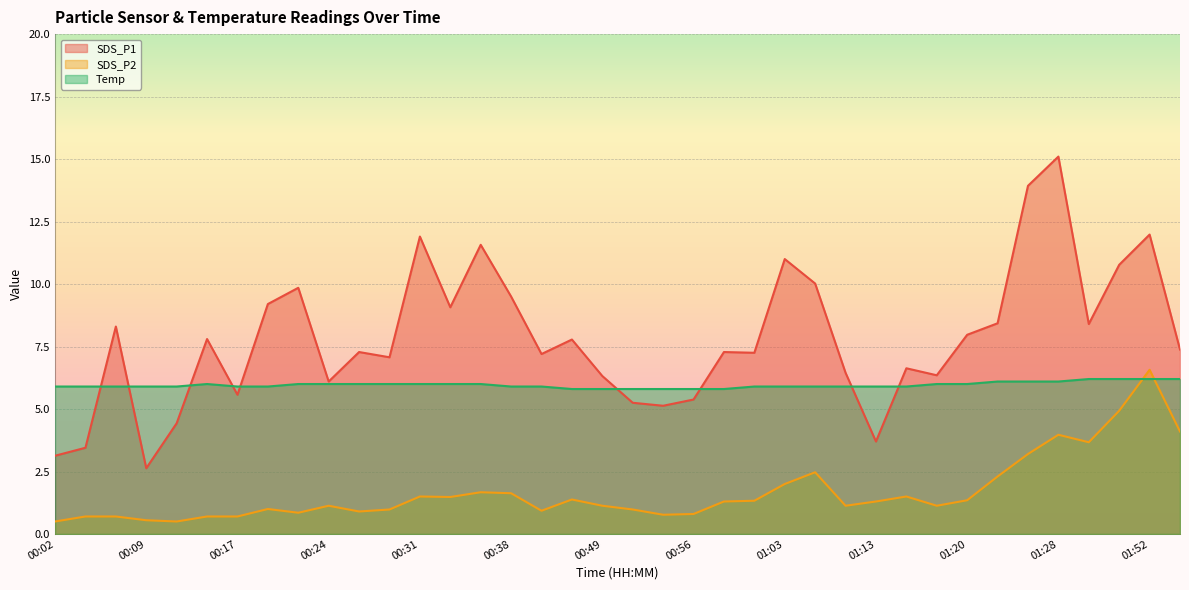

Reading right to left, transcribe all the data shown in this chart.

SDS_P1: 7.4	12.0	10.8	8.4	15.1	13.9	8.4	8.0	6.3	6.6	3.7	6.5	10.0	11.0	7.2	7.3	5.4	5.1	5.2	6.3	7.8	7.2	9.5	11.6	9.1	11.9	7.1	7.3	6.1	9.8	9.2	5.6	7.8	4.4	2.6	8.3	3.5	3.1
SDS_P2: 4.1	6.6	4.9	3.7	4.0	3.2	2.3	1.4	1.1	1.5	1.3	1.1	2.5	2.0	1.3	1.3	0.8	0.8	1.0	1.1	1.4	0.9	1.6	1.7	1.5	1.5	1.0	0.9	1.1	0.8	1.0	0.7	0.7	0.5	0.6	0.7	0.7	0.5
Temp: 6.2	6.2	6.2	6.2	6.1	6.1	6.1	6.0	6.0	5.9	5.9	5.9	5.9	5.9	5.9	5.8	5.8	5.8	5.8	5.8	5.8	5.9	5.9	6.0	6.0	6.0	6.0	6.0	6.0	6.0	5.9	5.9	6.0	5.9	5.9	5.9	5.9	5.9